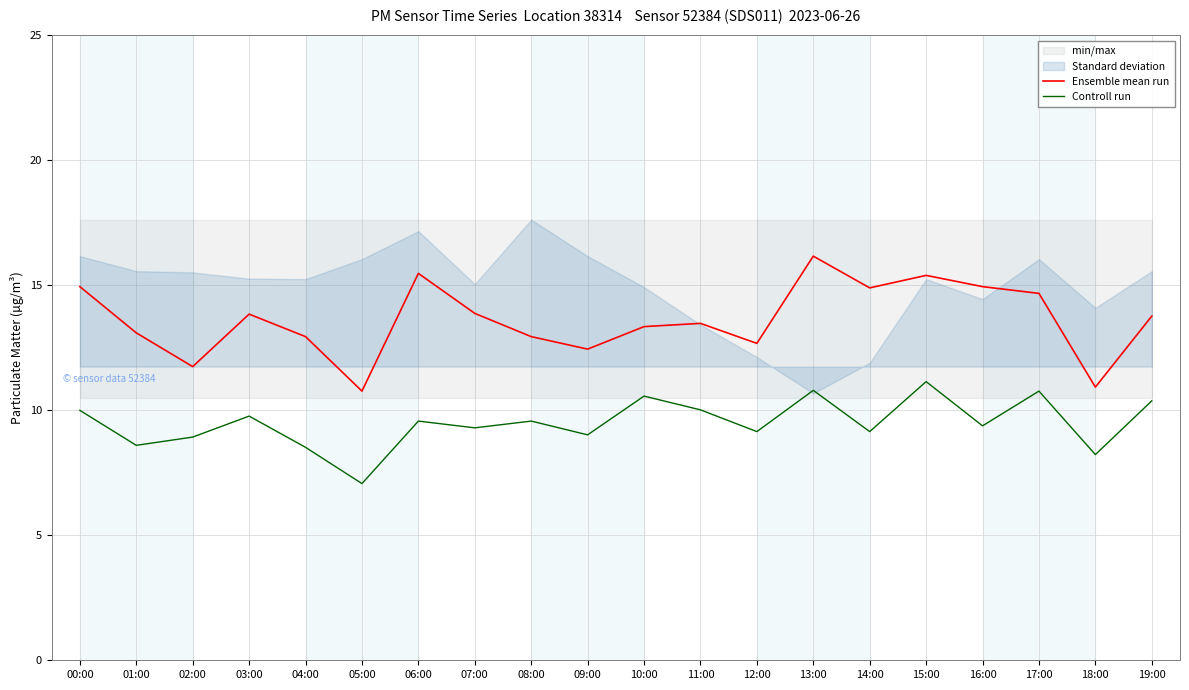

What position from the left is 14:00?

15